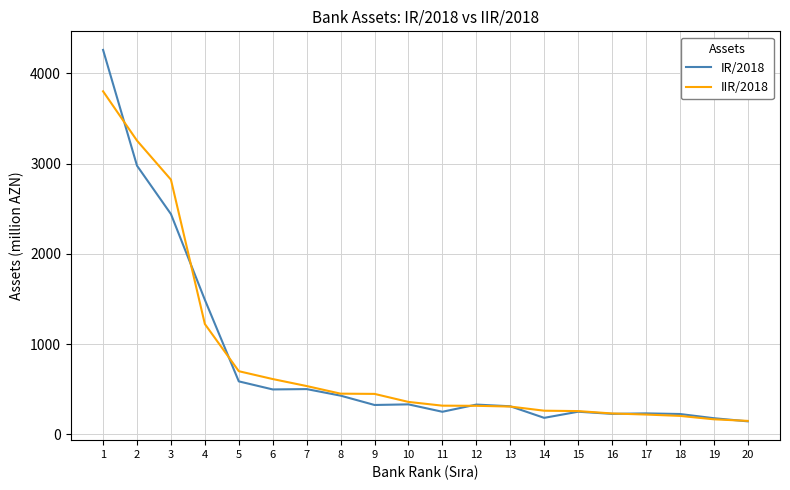

Is it true that IIR/2018 equals 3253.7 at 2?

True